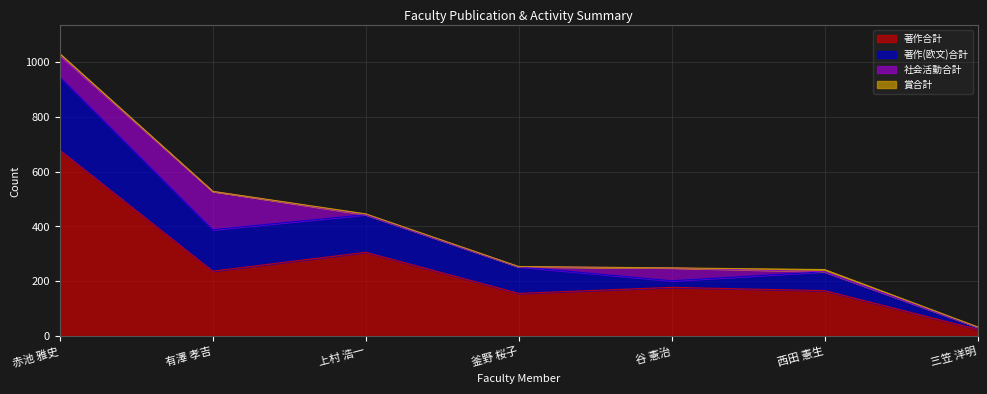

Is the value of 著作(欧文)合計 at 上村 浩一 greater than the value of 著作合計 at 上村 浩一?

No